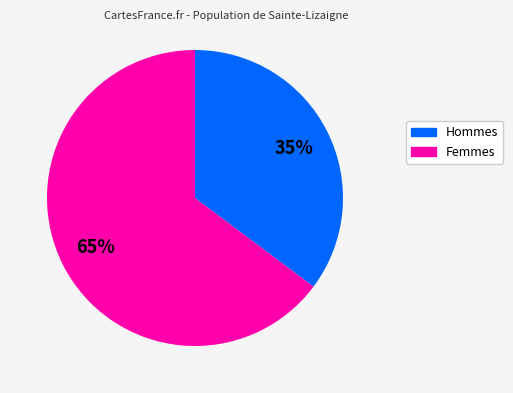

Does any single category account for the majority?

Yes